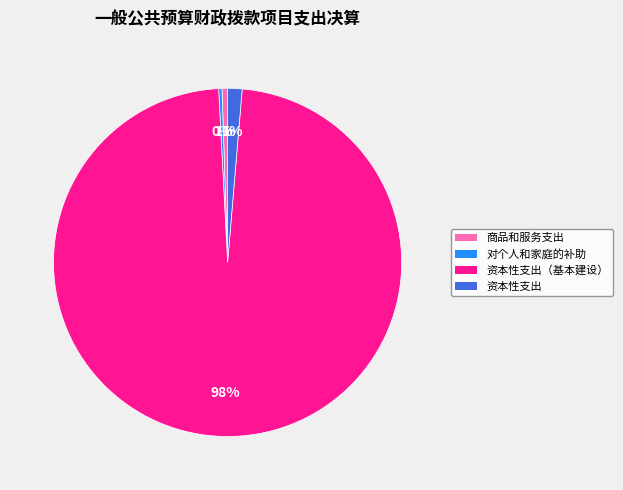

Combined, do 商品和服务支出 and 资本性支出（基本建设） account for over 50%?

Yes